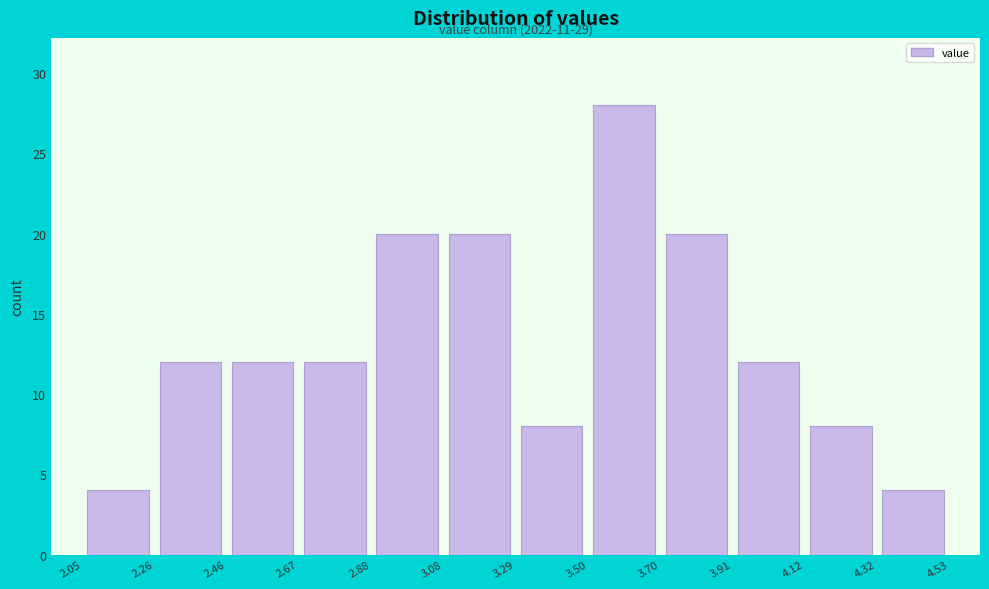

Which range on the x-axis has the tallest bar?

3.50 to 3.70